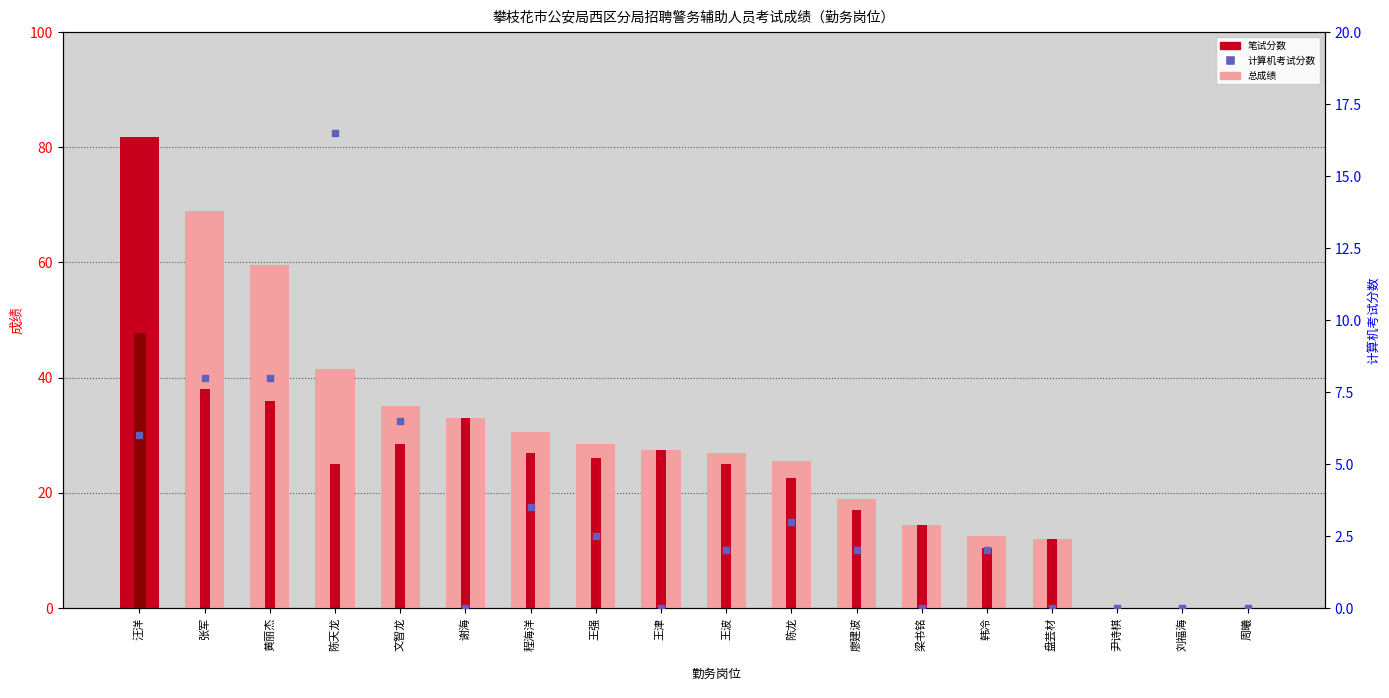

Which series has the widest spread of Y values?

总成绩